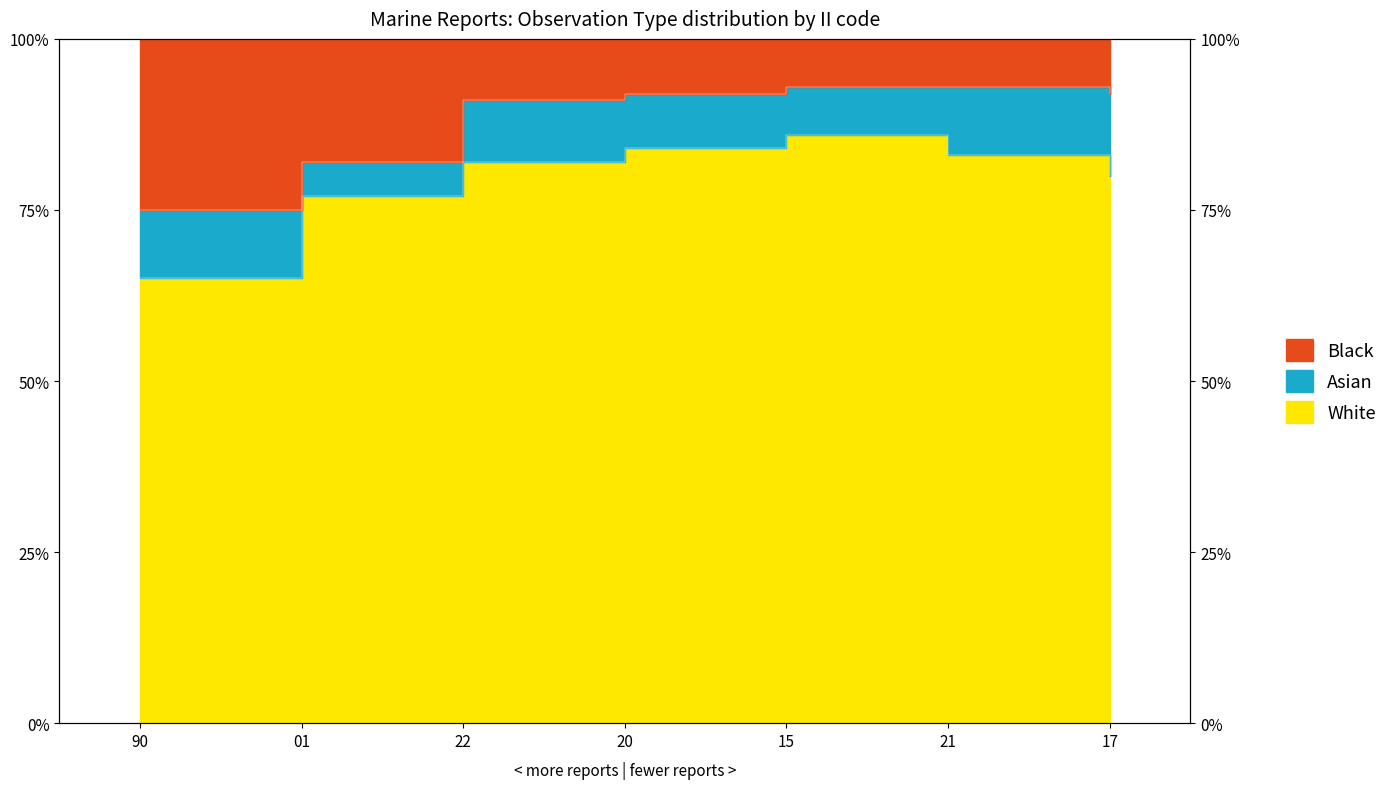

At which label is Black closest to 84?

01